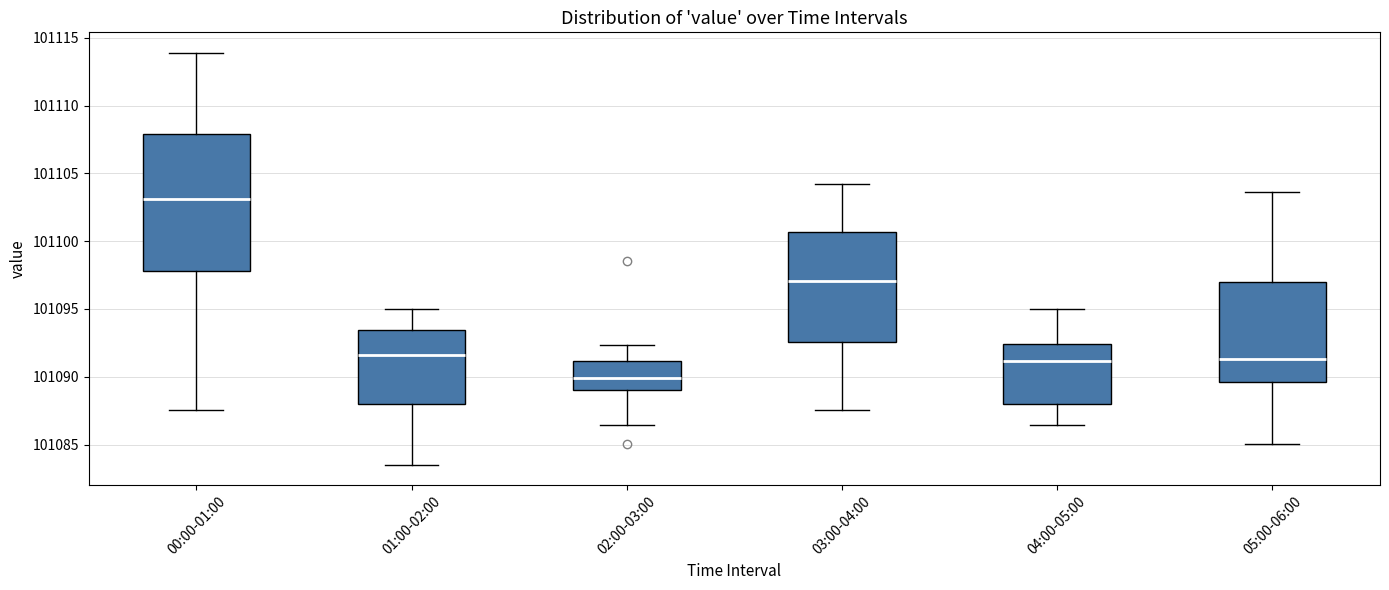

Reading left to right, transcribe this box plot: for each box, give where its median line is, the range the box spans, and where its two whiskers end, as read against the y-axis. The values are not printed on the chart, so give them approximately, as read against the axis.

00:00-01:00: median 101103.0, box 101098.0 to 101108.0, whiskers 101087.5 to 101114.0
01:00-02:00: median 101091.5, box 101088.0 to 101093.5, whiskers 101083.5 to 101095.0
02:00-03:00: median 101090.0, box 101089.0 to 101091.0, whiskers 101086.5 to 101092.5
03:00-04:00: median 101097.0, box 101092.5 to 101100.5, whiskers 101087.5 to 101104.5
04:00-05:00: median 101091.0, box 101088.0 to 101092.5, whiskers 101086.5 to 101095.0
05:00-06:00: median 101091.5, box 101089.5 to 101097.0, whiskers 101085.0 to 101103.5